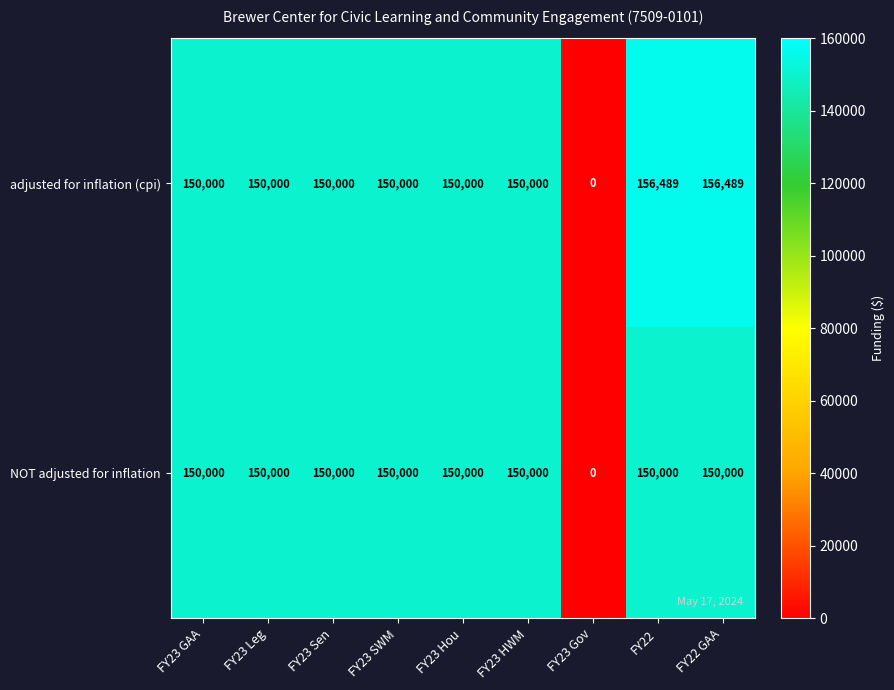

What is the approximate value of NOT adjusted for inflation at FY23 SWM?

150000